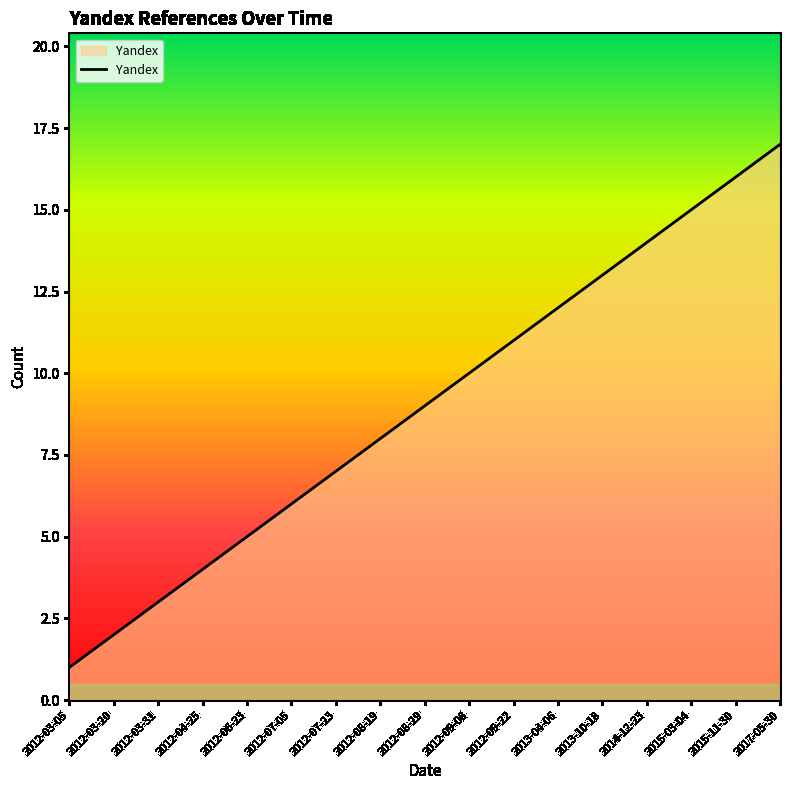

How many lines are shown in the chart?

1